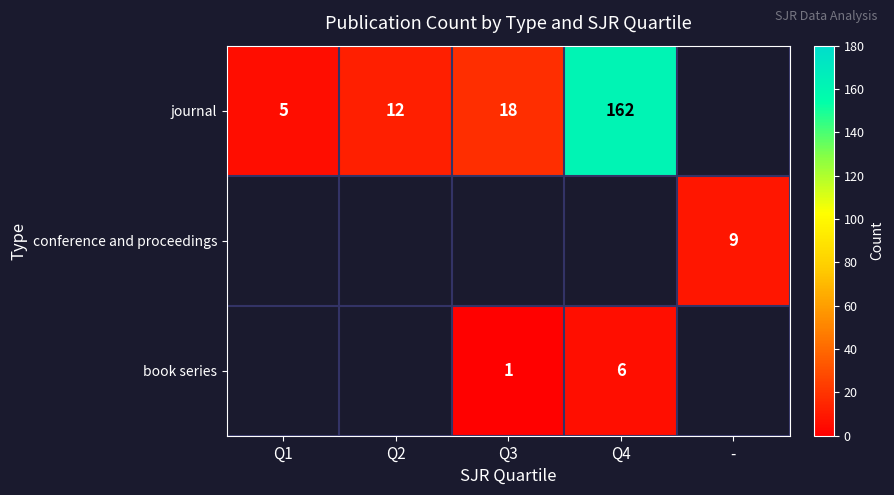

What is the sum of the journal values at Q3 and Q2?

30